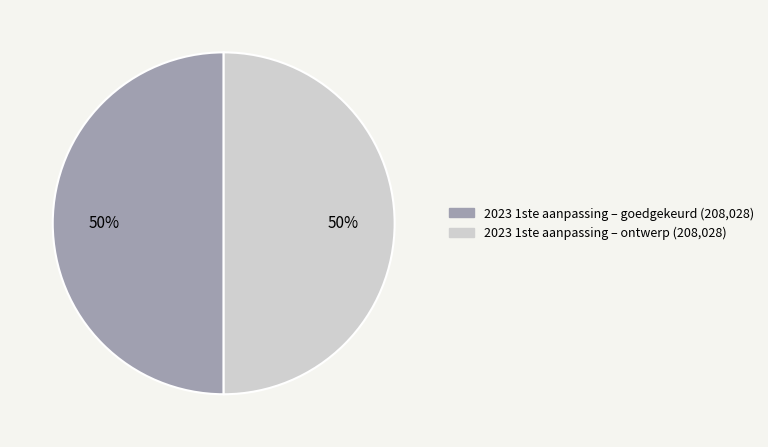

Is there a majority slice in this chart?

No